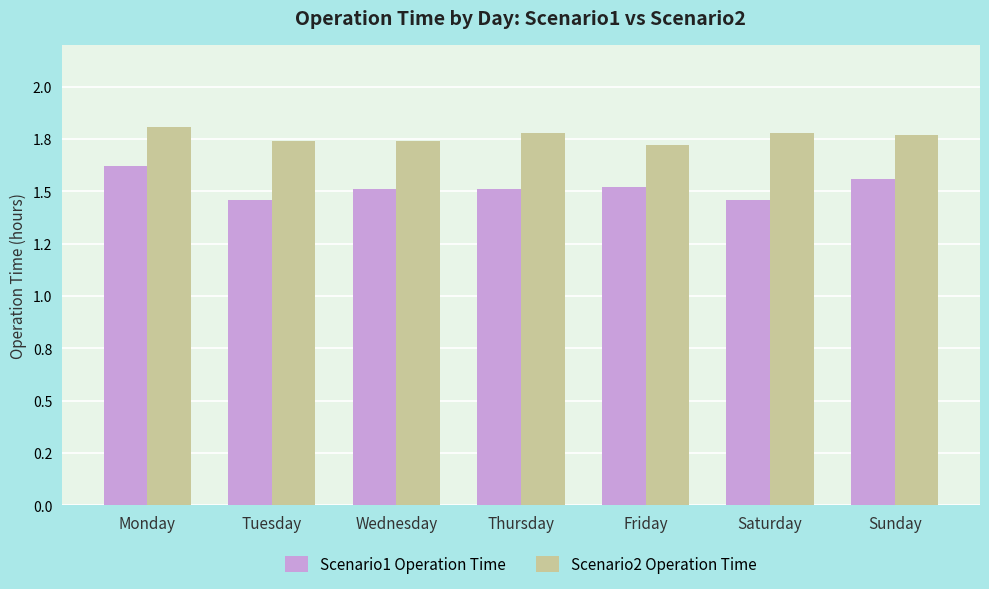

What are all the series names shown in the legend?

Scenario1 Operation Time, Scenario2 Operation Time